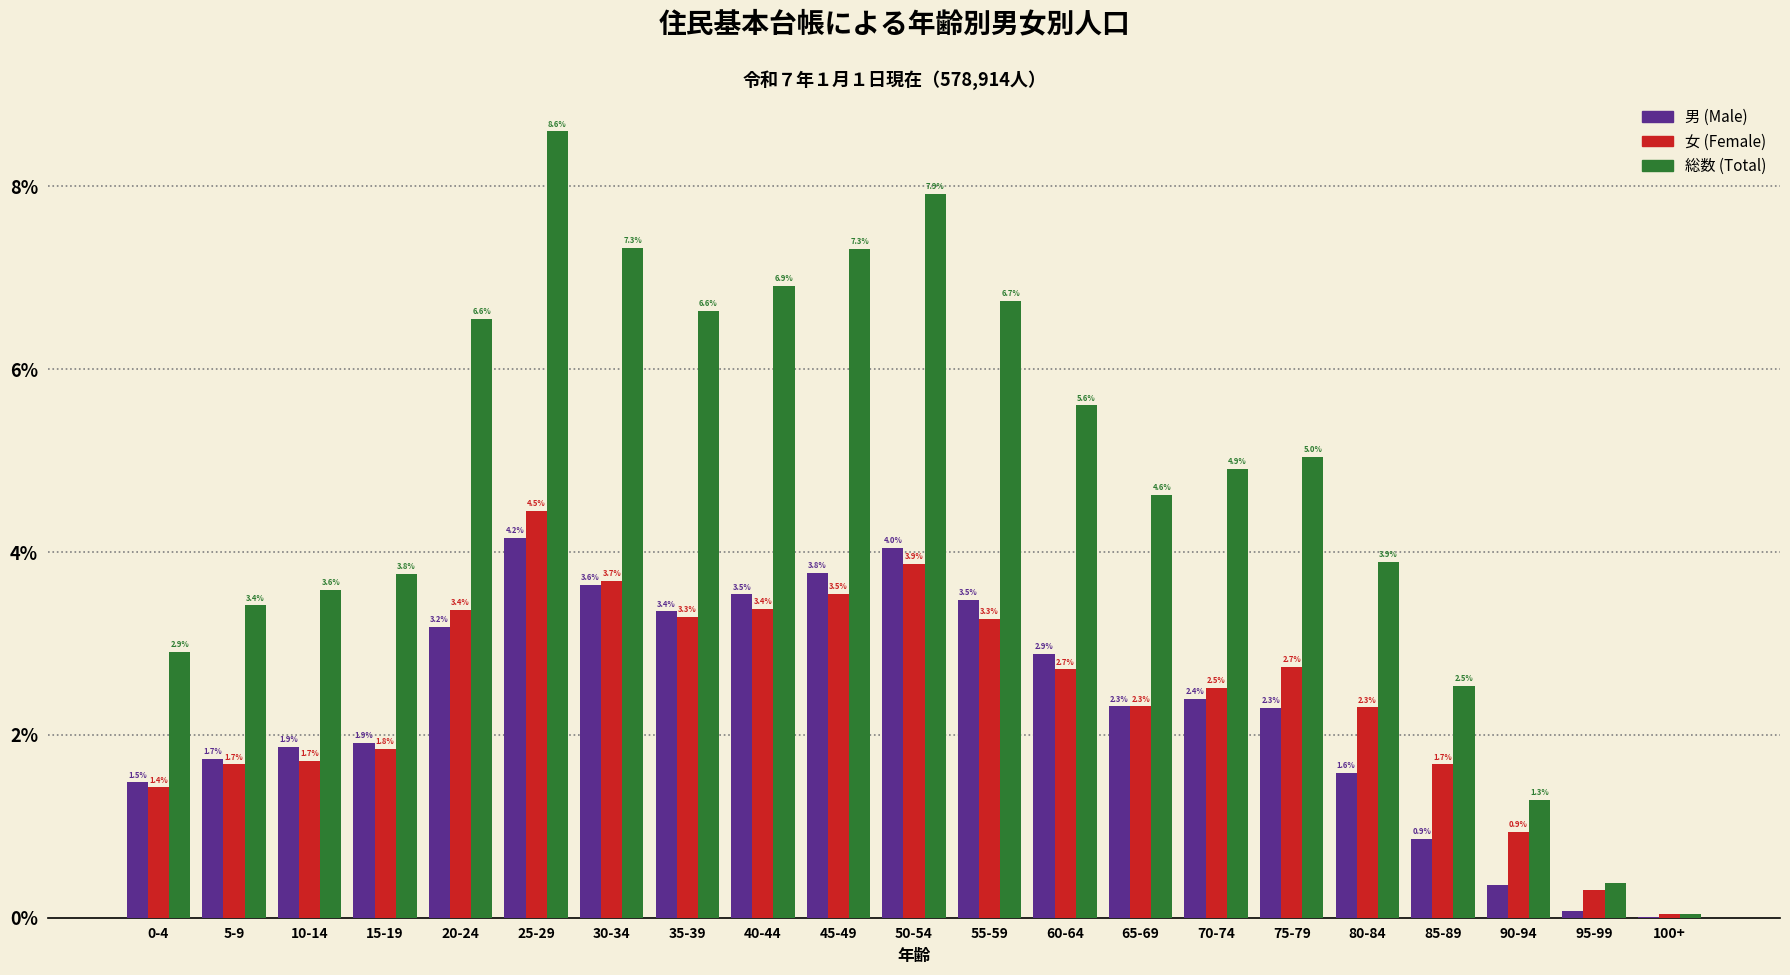

Is the value of 女 (Female) at 90-94 greater than the value of 男 (Male) at 100+?

Yes